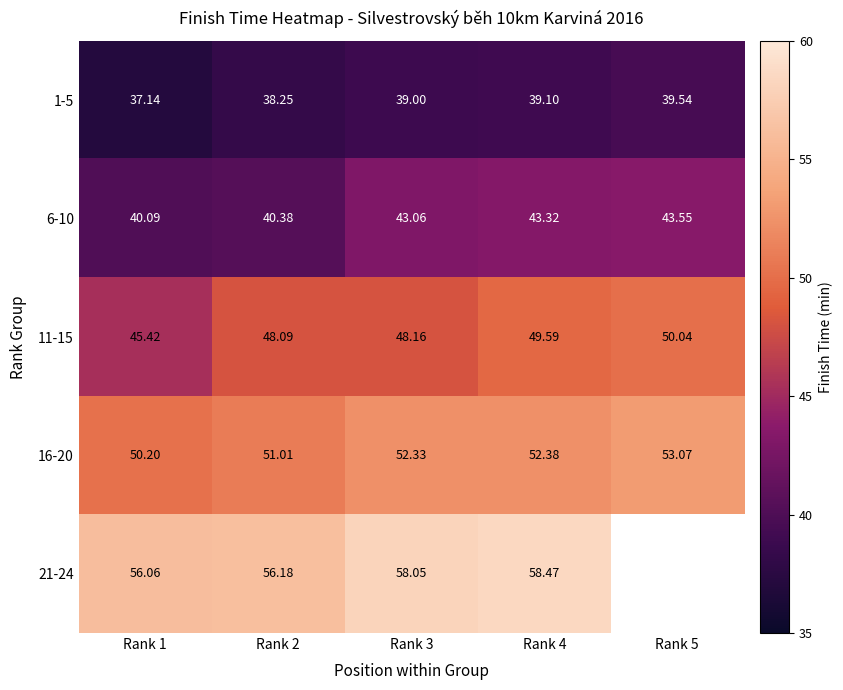

How many values in the 1-5 series are below 39?

2